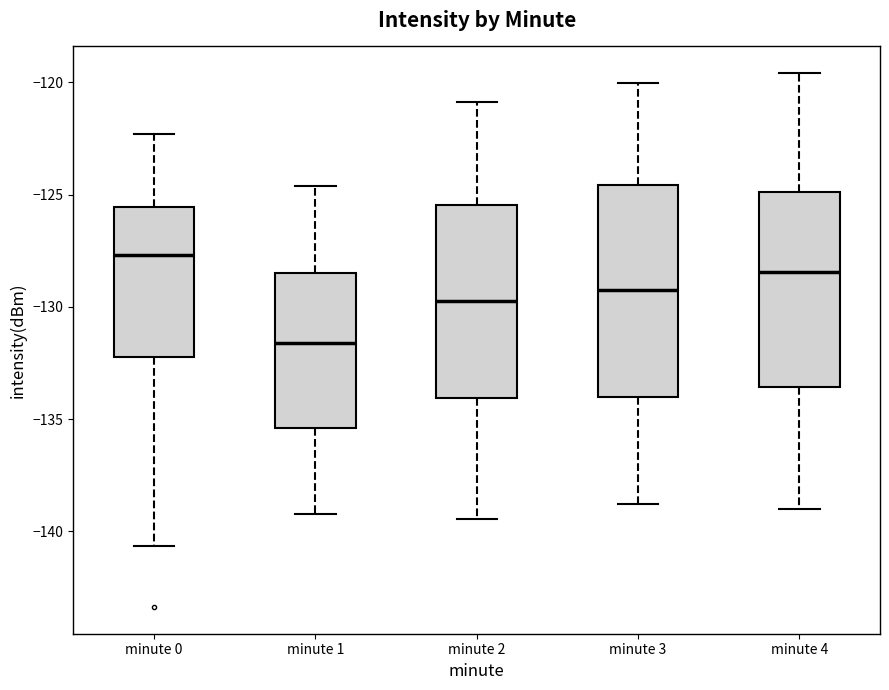

Reading left to right, read every box against the y-axis: the position of its median line, the range the box covers, and the ends of its whiskers. The values are not printed on the chart, so give them approximately, as read against the axis.

minute 0: median -127.5, box -132.5 to -125.5, whiskers -140.5 to -122.5
minute 1: median -131.5, box -135.5 to -128.5, whiskers -139.0 to -124.5
minute 2: median -129.5, box -134.0 to -125.5, whiskers -139.5 to -121.0
minute 3: median -129.0, box -134.0 to -124.5, whiskers -139.0 to -120.0
minute 4: median -128.5, box -133.5 to -125.0, whiskers -139.0 to -119.5